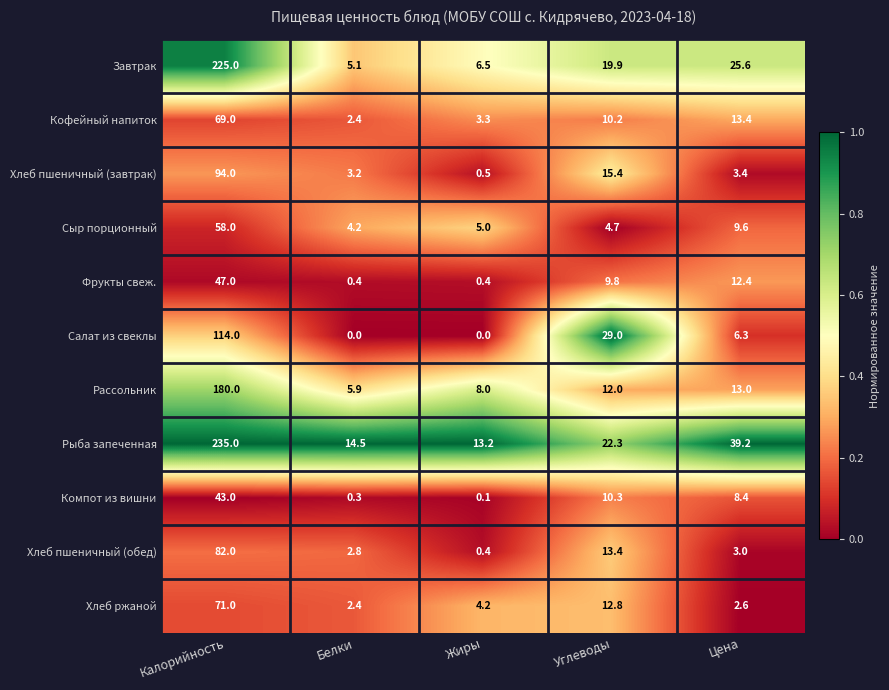

True or false: Завтрак has a value of 19.9 at Углеводы.

True